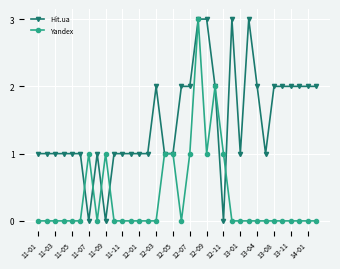

What is the difference between the maximum and second lowest values in the Hit.ua series?

3